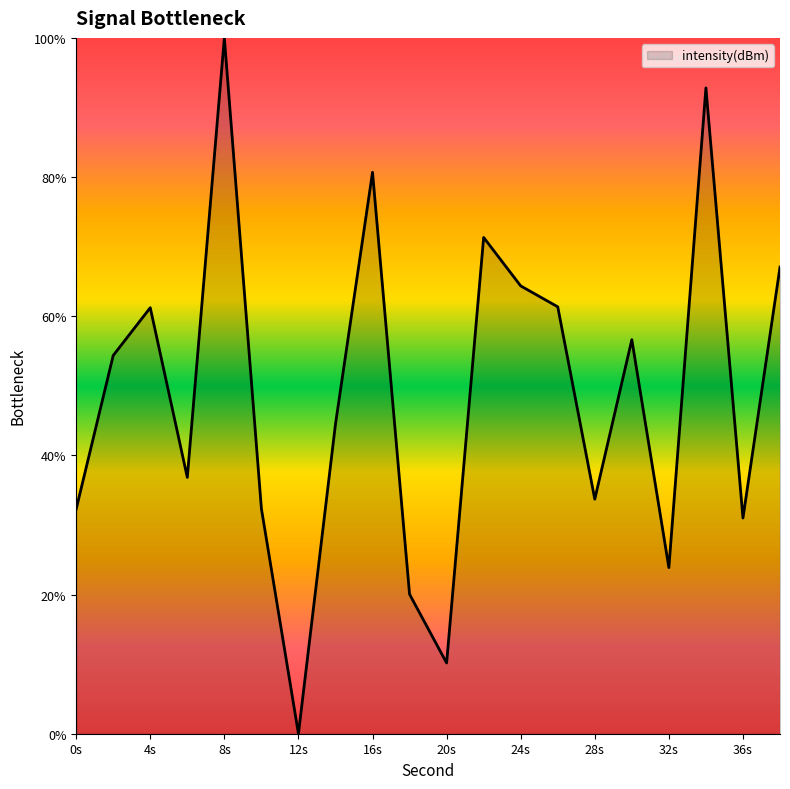

Does the chart have visible grid lines?

No